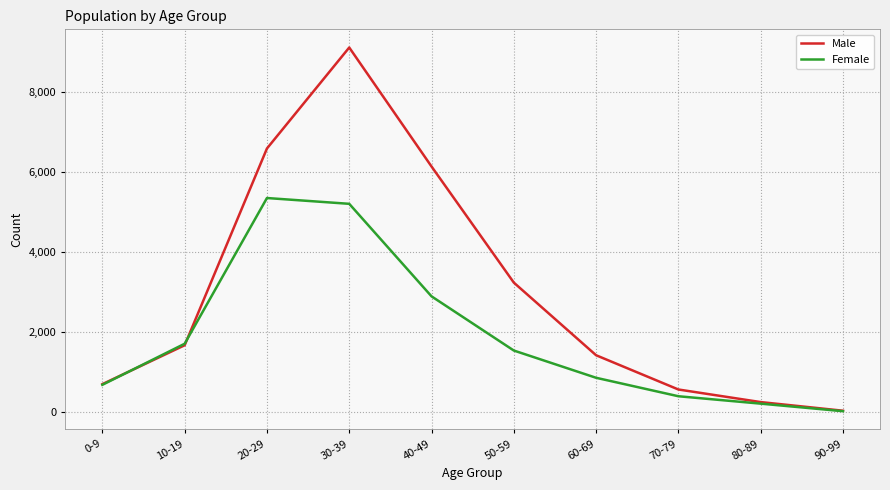

What is the maximum value shown in the chart?

9123